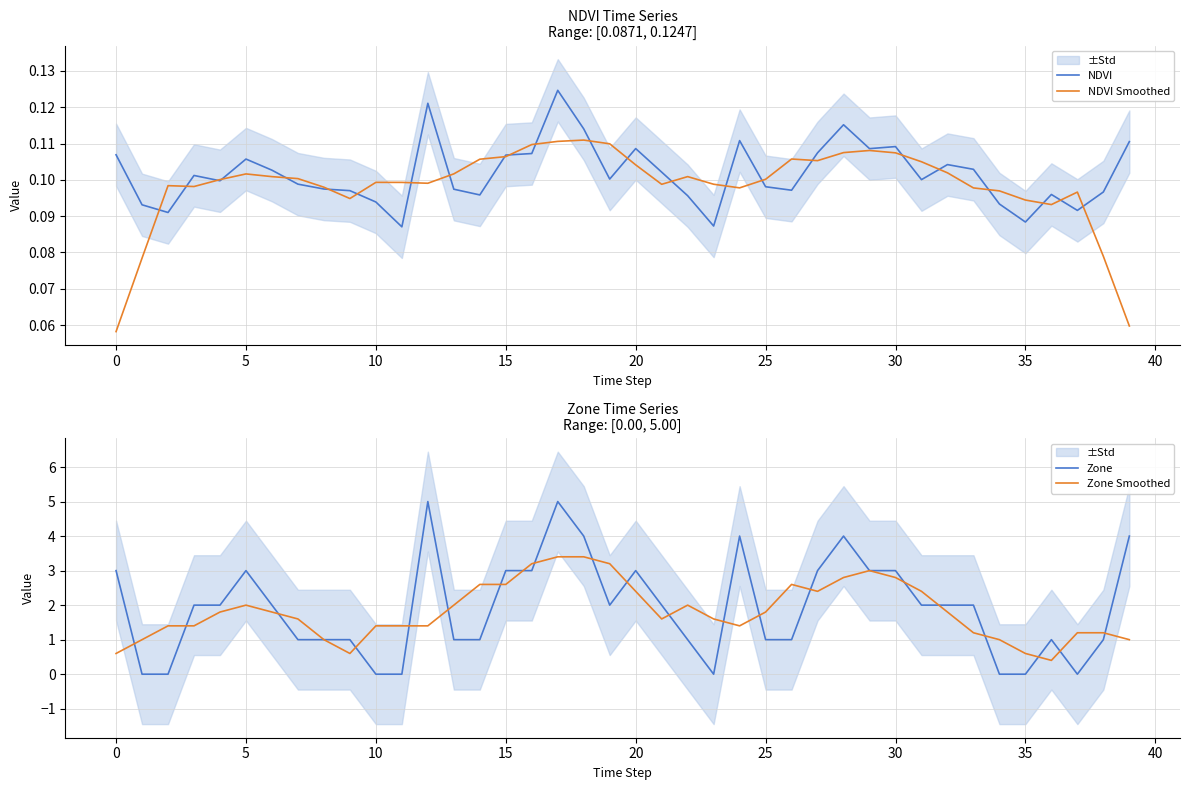

True or false: Zone and Zone Smoothed intersect in this chart.

True